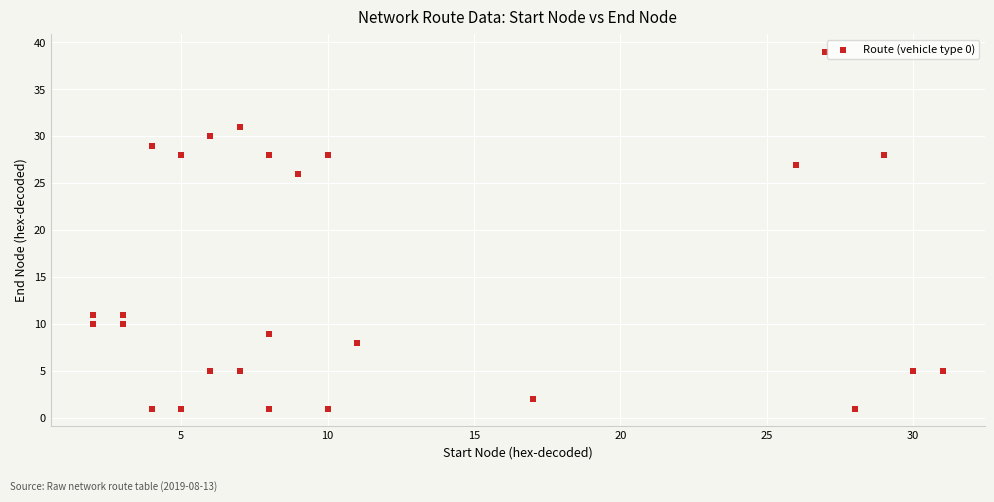

What is the range of Y values (max minus min)?

38